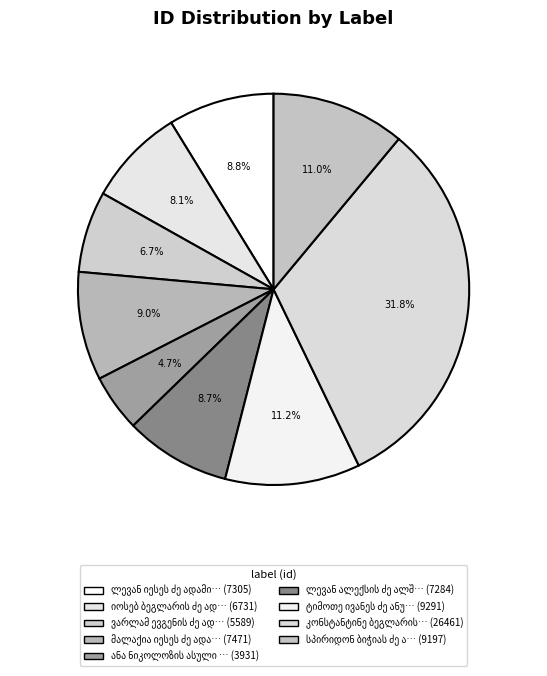

To the nearest percent, what is the difference between the ანა ნიკოლოზის ასული ავალიშვილი and ლევან ალექსის ძე ალშიბაია slice percentages?

4%